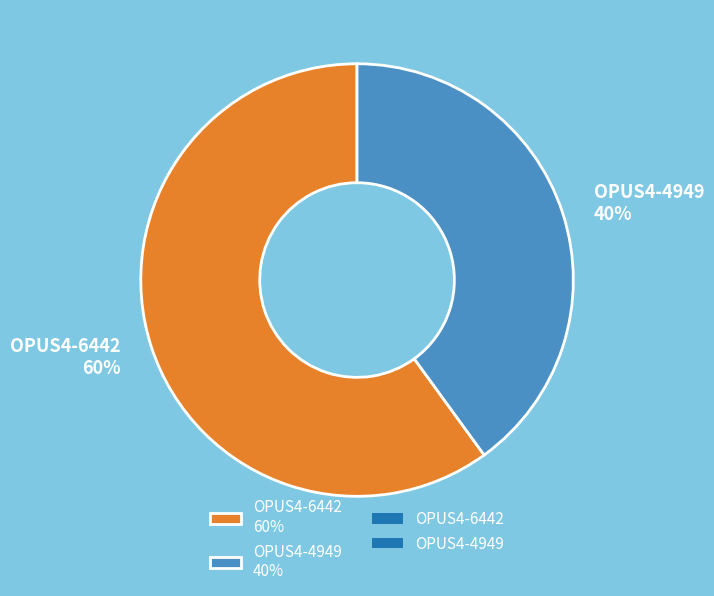

To the nearest percent, what is the difference between the OPUS4-6442 and OPUS4-4949 slice percentages?

20%